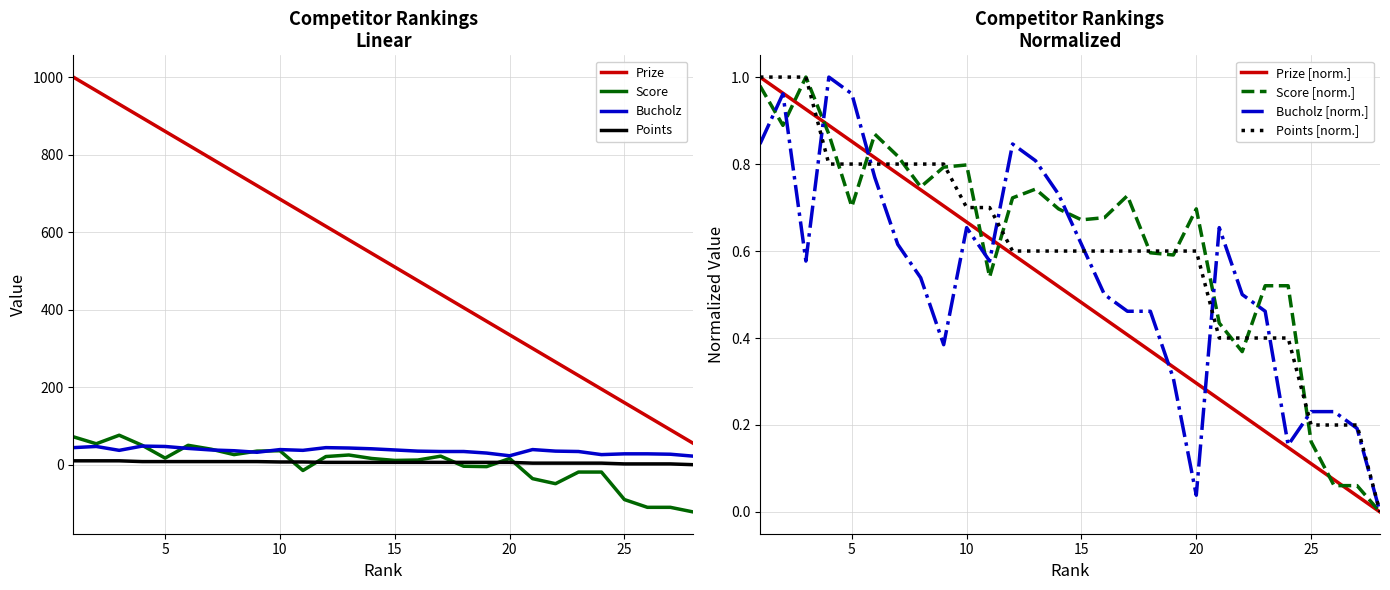

List the labels in order of Points value, smallest first.

28, 25, 26, 27, 21, 22, 23, 24, 12, 13, 14, 15, 16, 17, 18, 19, 20, 10, 11, 4, 5, 6, 7, 8, 9, 1, 2, 3